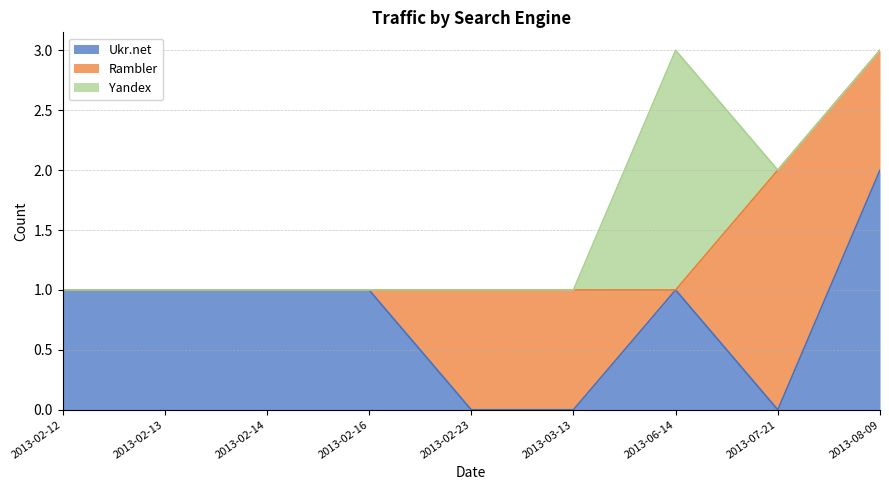

Reading right to left, transcribe all the data shown in this chart.

Ukr.net: 2013-08-09=2	2013-07-21=0	2013-06-14=1	2013-03-13=0	2013-02-23=0	2013-02-16=1	2013-02-14=1	2013-02-13=1	2013-02-12=1
Rambler: 2013-08-09=1	2013-07-21=2	2013-06-14=0	2013-03-13=1	2013-02-23=1	2013-02-16=0	2013-02-14=0	2013-02-13=0	2013-02-12=0
Yandex: 2013-08-09=0	2013-07-21=0	2013-06-14=2	2013-03-13=0	2013-02-23=0	2013-02-16=0	2013-02-14=0	2013-02-13=0	2013-02-12=0